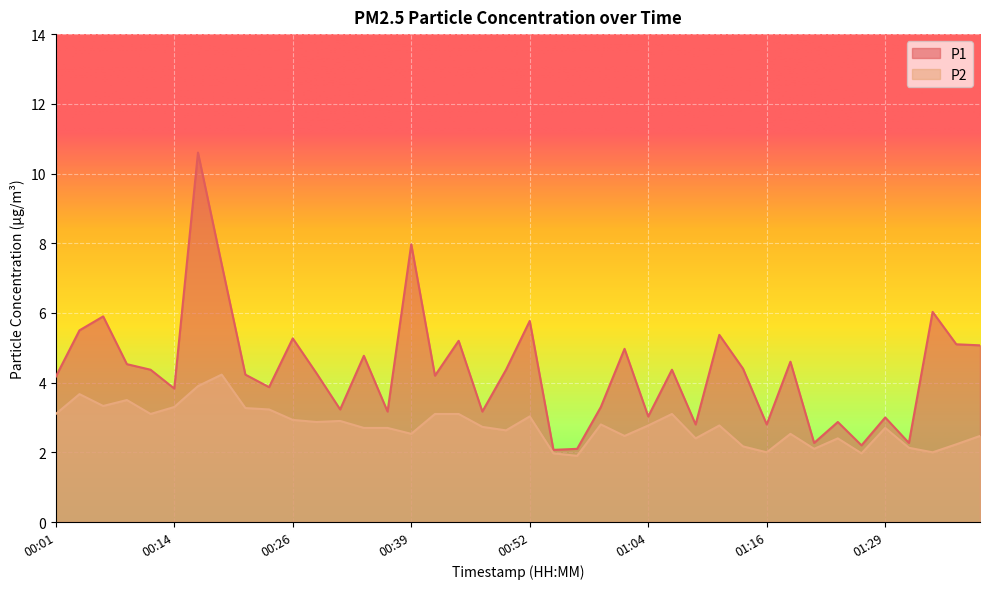

How many data points in P1 are above 4?

24